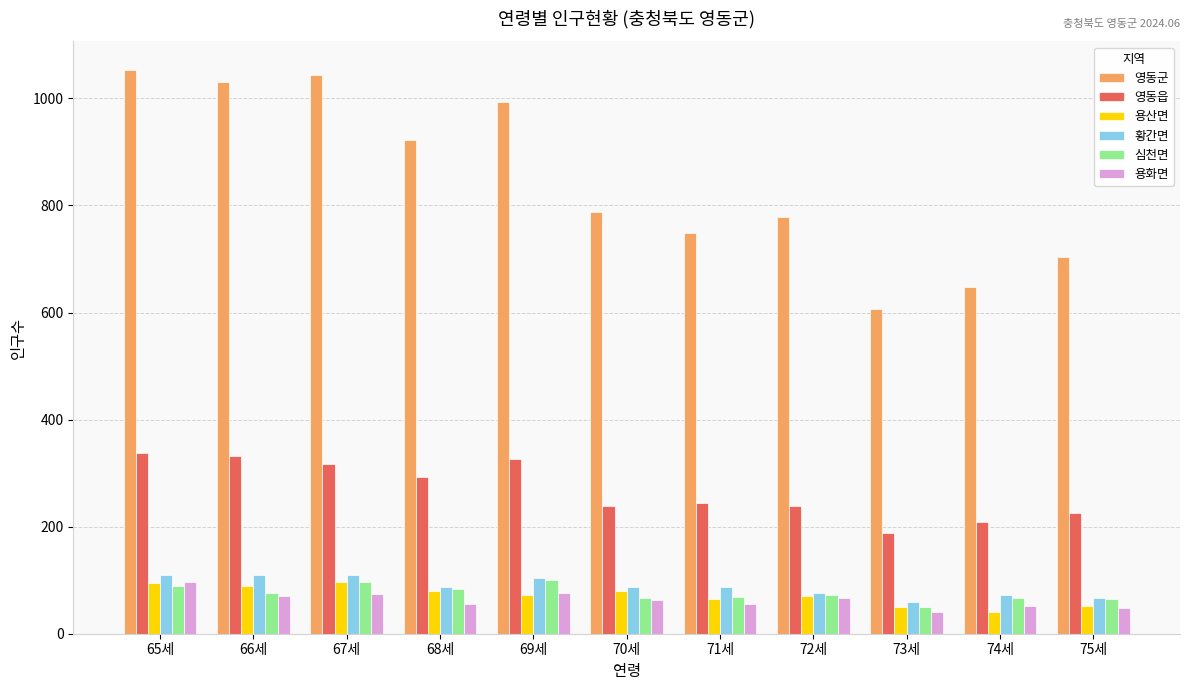

Which series has the largest total across all categories?

영동군